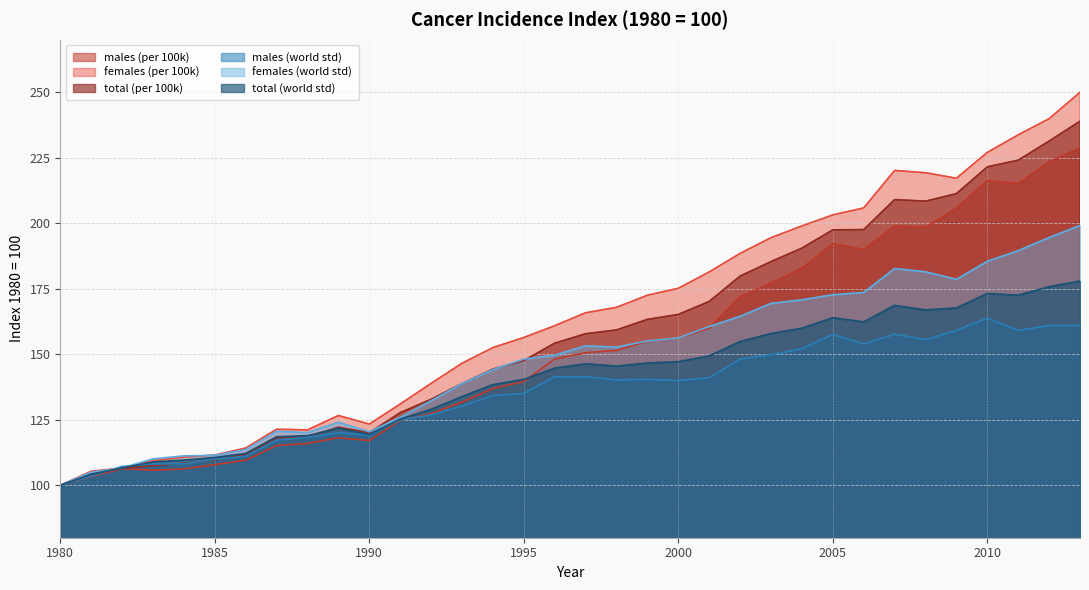

Which category has the highest value in the females (per 100k) series?

2013